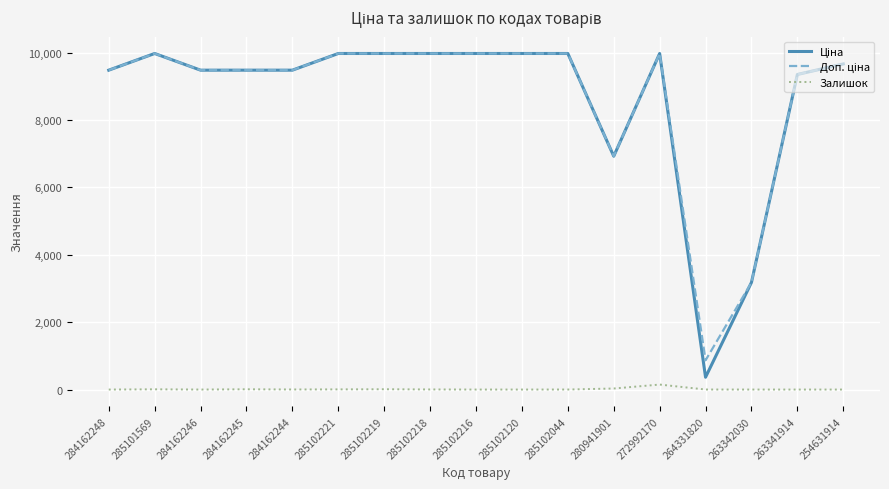

What is the greatest value displayed?

9975.0